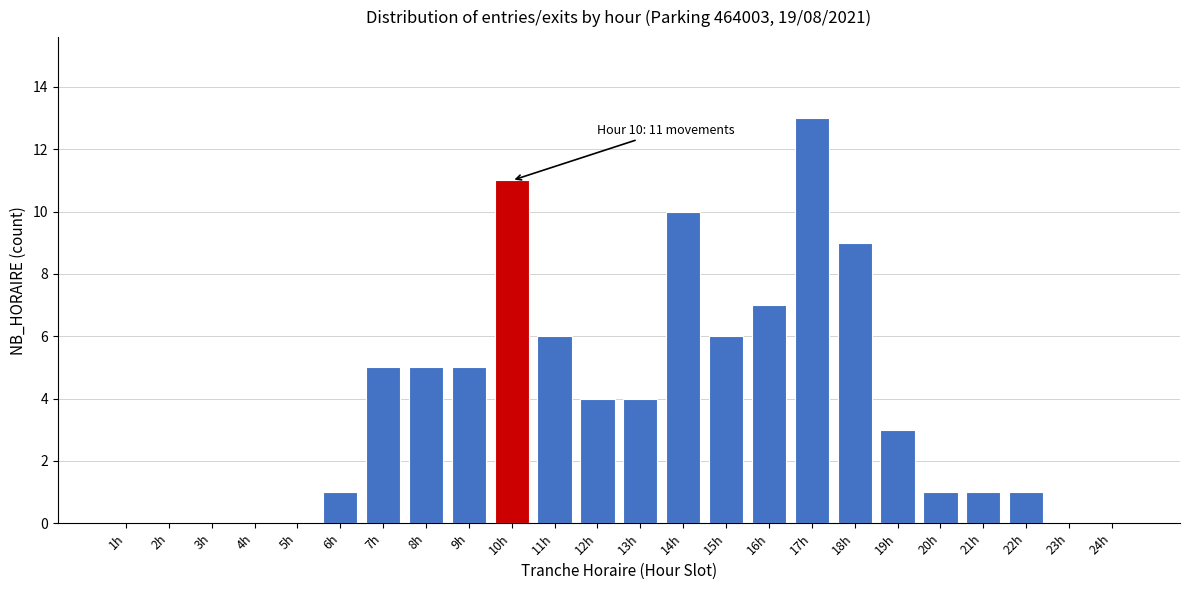

Reading right to left, transcribe all the data shown in this chart.

24h=0	23h=0	22h=1	21h=1	20h=1	19h=3	18h=9	17h=13	16h=7	15h=6	14h=10	13h=4	12h=4	11h=6	10h=11	9h=5	8h=5	7h=5	6h=1	5h=0	4h=0	3h=0	2h=0	1h=0